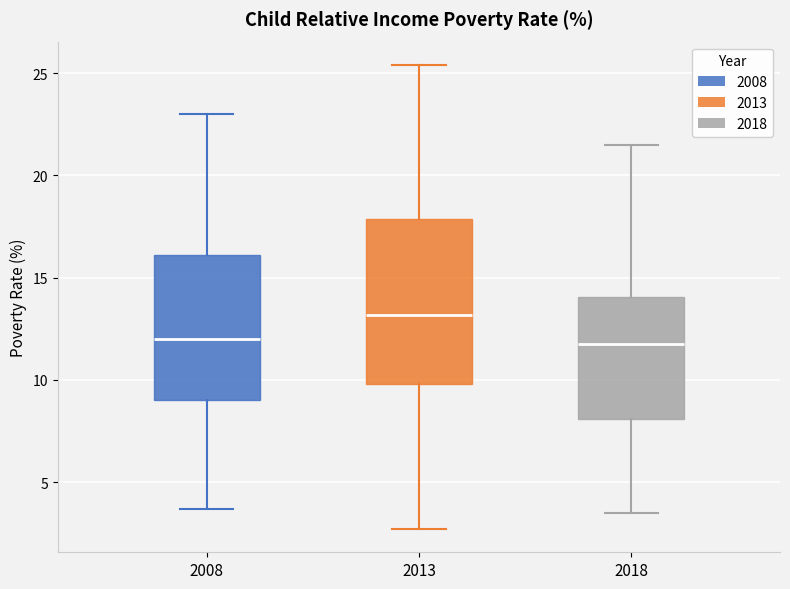

Reading left to right, read every box against the y-axis: the position of its median line, the range the box covers, and the ends of its whiskers. The values are not printed on the chart, so give them approximately, as read against the axis.

2008: median 12.0, box 9.0 to 16.0, whiskers 3.5 to 23.0
2013: median 13.0, box 10.0 to 18.0, whiskers 2.5 to 25.5
2018: median 12.0, box 8.0 to 14.0, whiskers 3.5 to 21.5